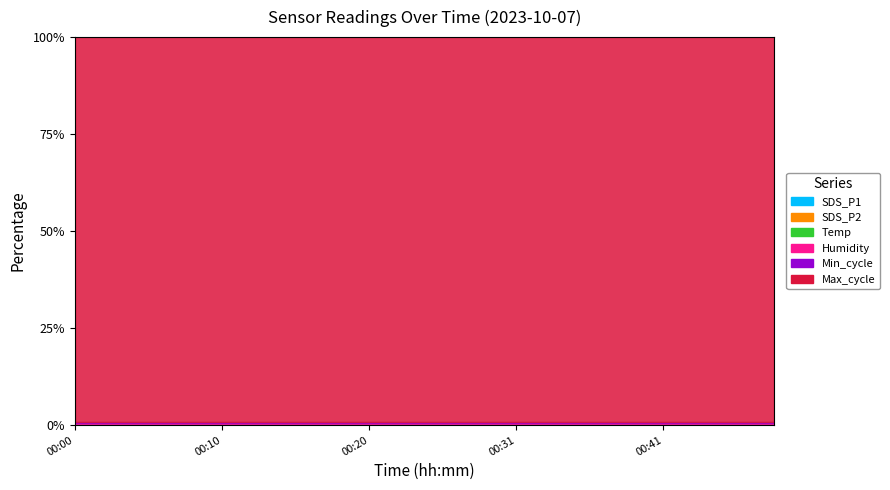

True or false: SDS_P2 and Min_cycle intersect in this chart.

False